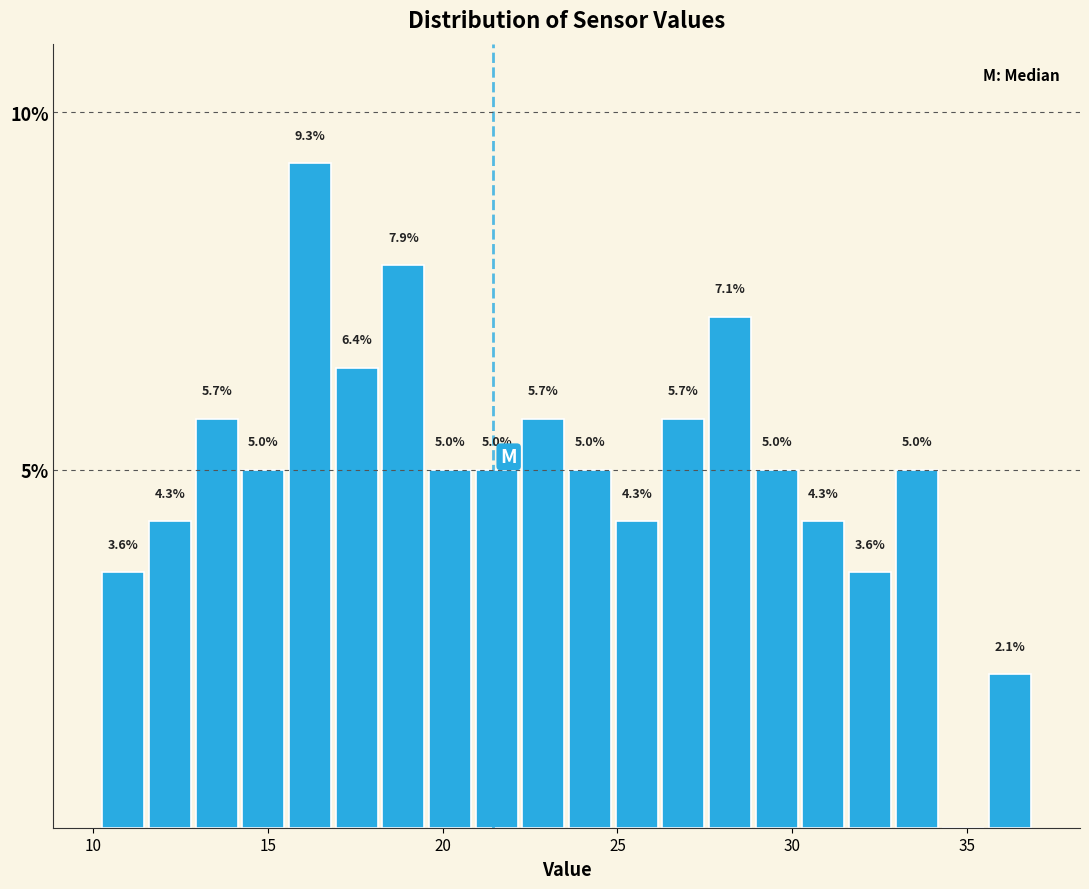

Around what value on the x-axis is the tallest bar? Give the approximate position of its centre, as read against the axis.

16.0